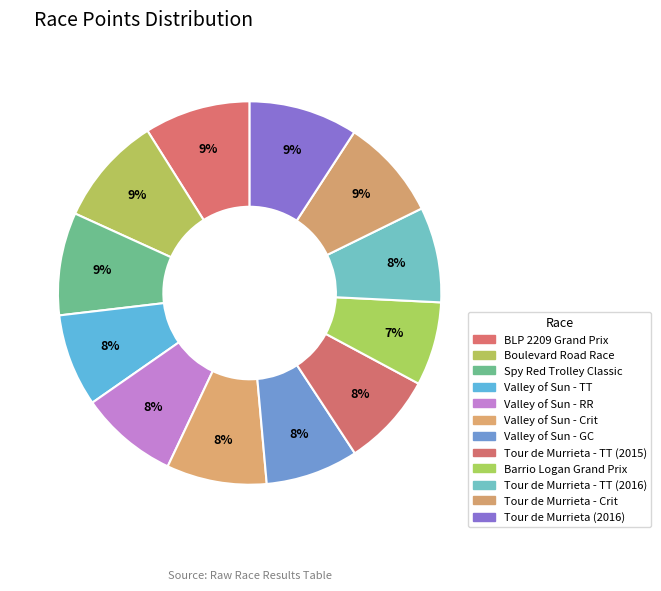

To the nearest percent, what percentage of the pie is Valley of Sun - TT?

8%